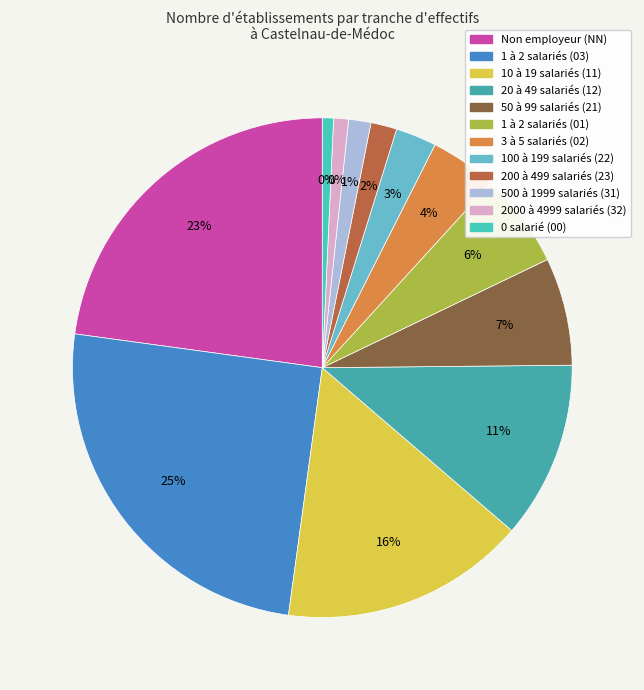

To the nearest percent, what is the average slice percentage?

8%